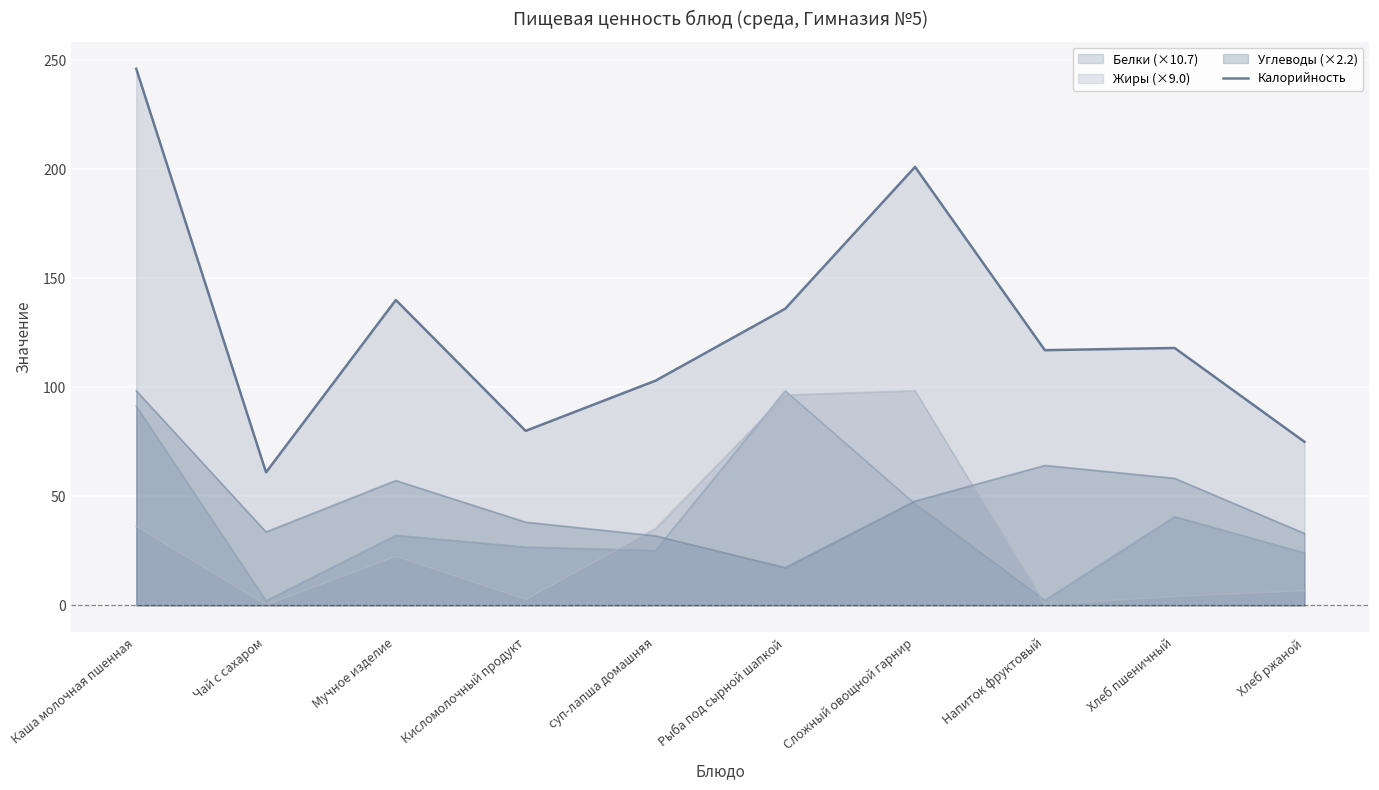

The chart shows a value of 44 at Кисломолочный продукт. True or false?

False